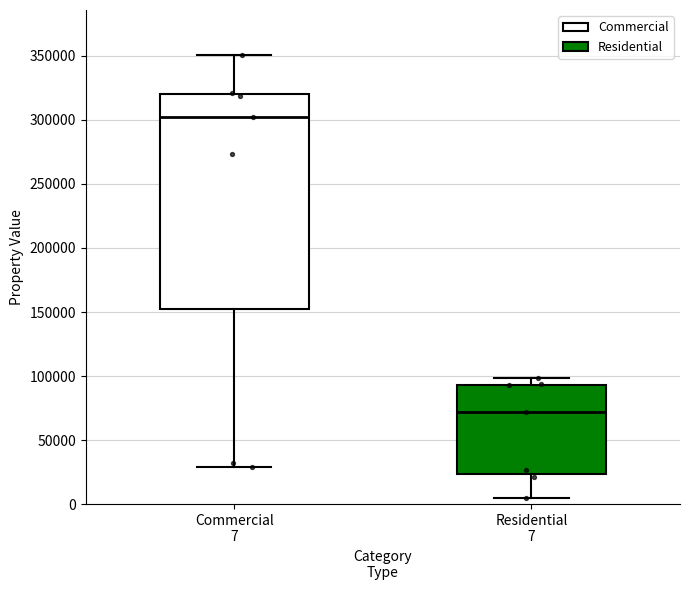

Reading left to right, transcribe this box plot: for each box, give where its median line is, the range the box spans, and where its two whiskers end, as read against the y-axis. The values are not printed on the chart, so give them approximately, as read against the axis.

Commercial 7: median 300000, box 150000 to 320000, whiskers 30000 to 350000
Residential 7: median 70000, box 25000 to 95000, whiskers 5000 to 100000